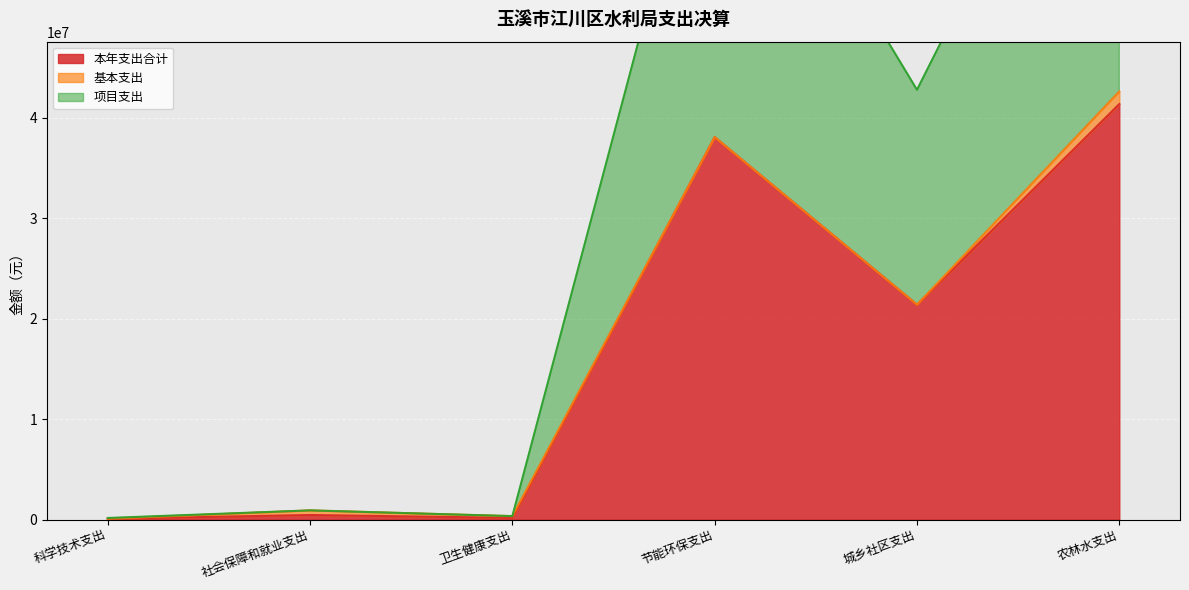

What is the maximum value for 项目支出?

82748779.2